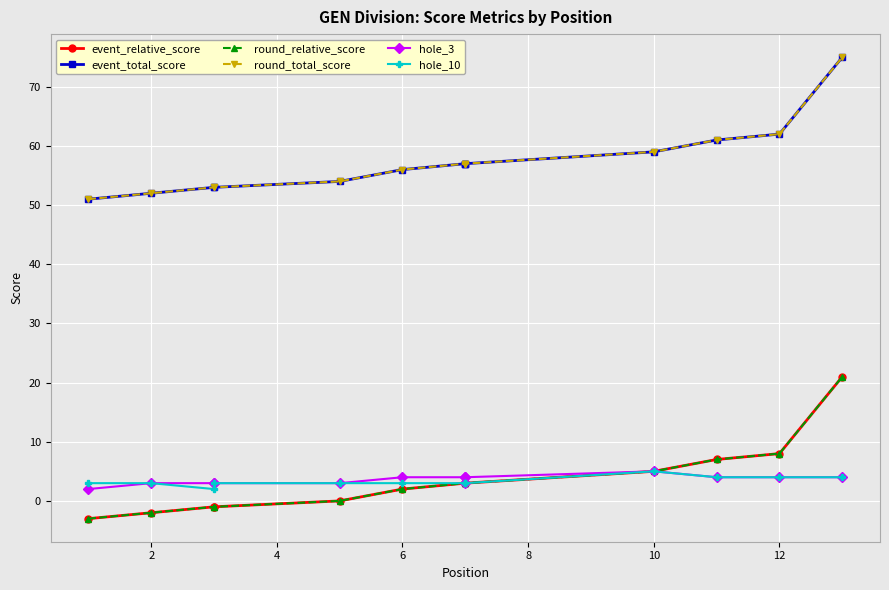

Does the chart display data point markers on the line(s)?

Yes